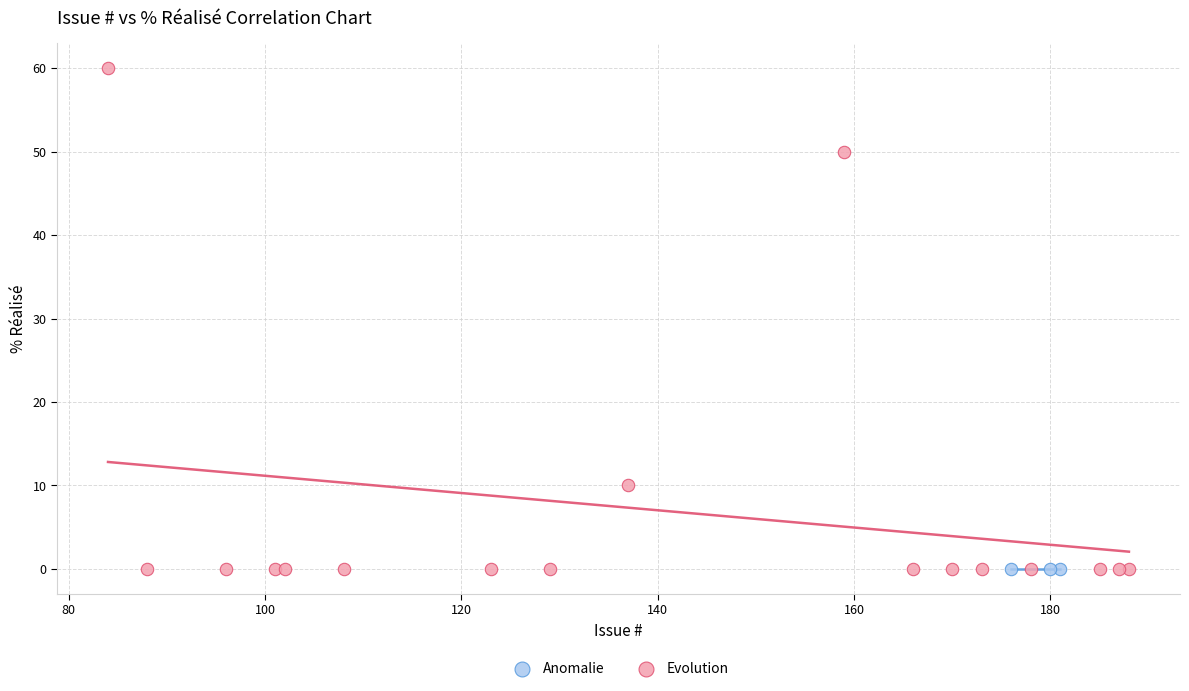

Which series contains the highest Y value?

Evolution